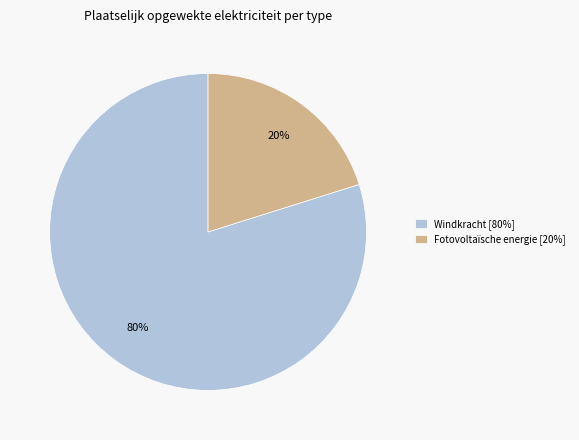

Do Windkracht [80%] and Fotovoltaïsche energie [20%] together represent more than half of the pie?

Yes